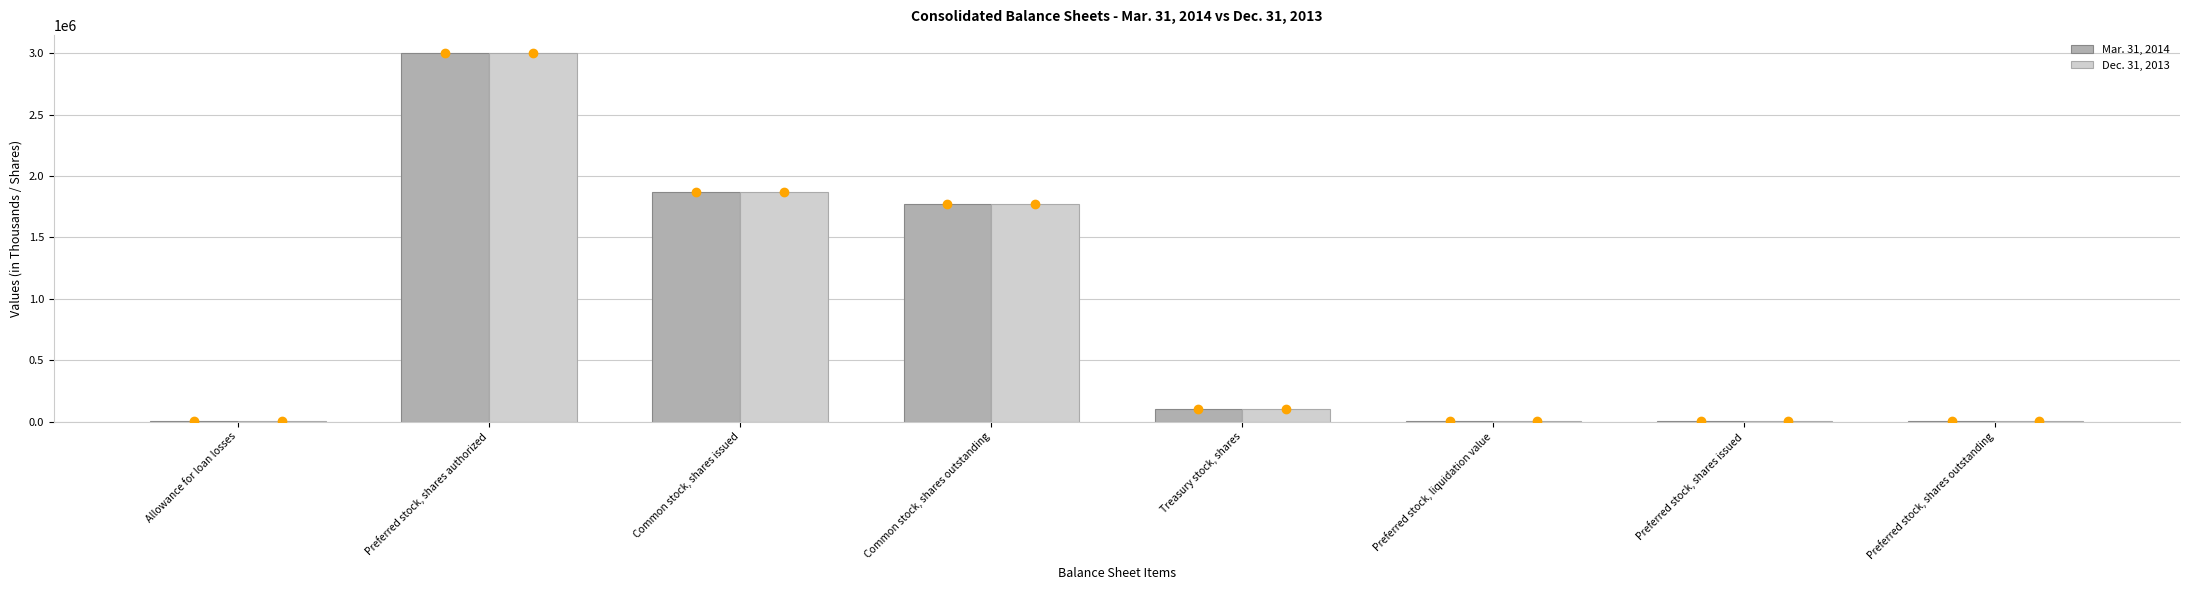

True or false: Dec. 31, 2013 has a value of 1172045 at Common stock, shares issued.

False